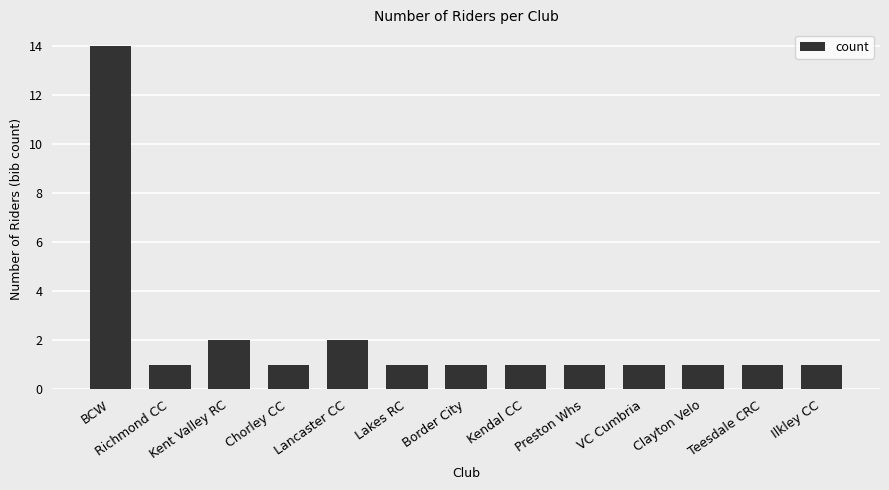

What is the minimum value shown in the chart?

1